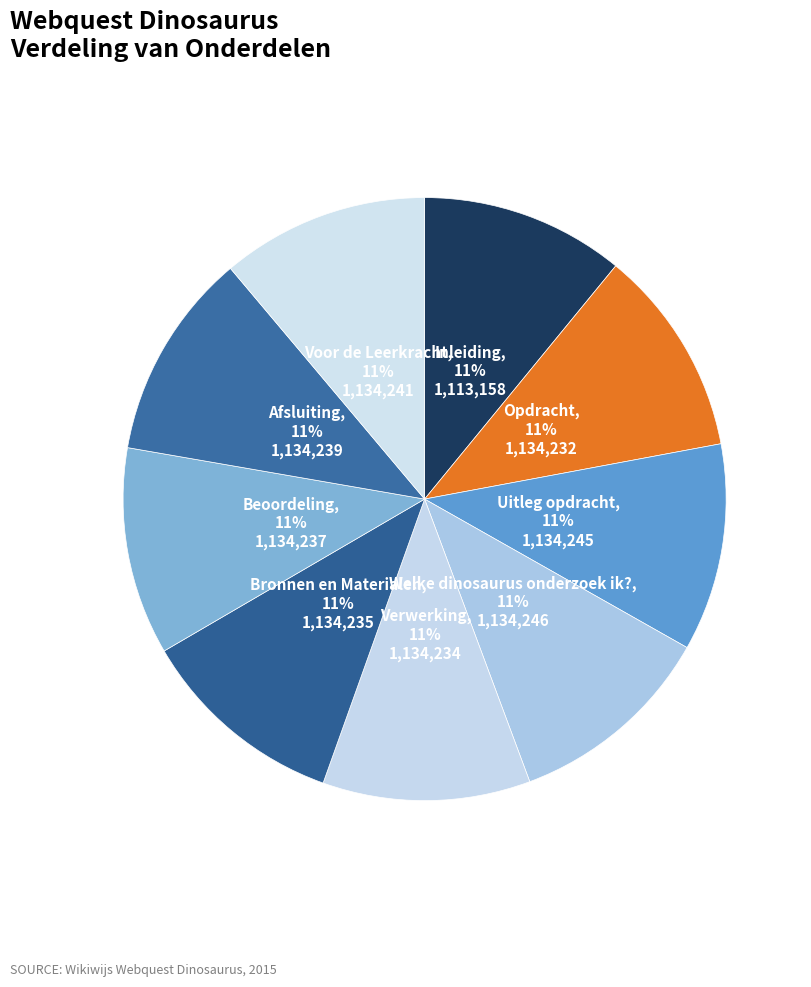

How many segments does this pie chart have?

9